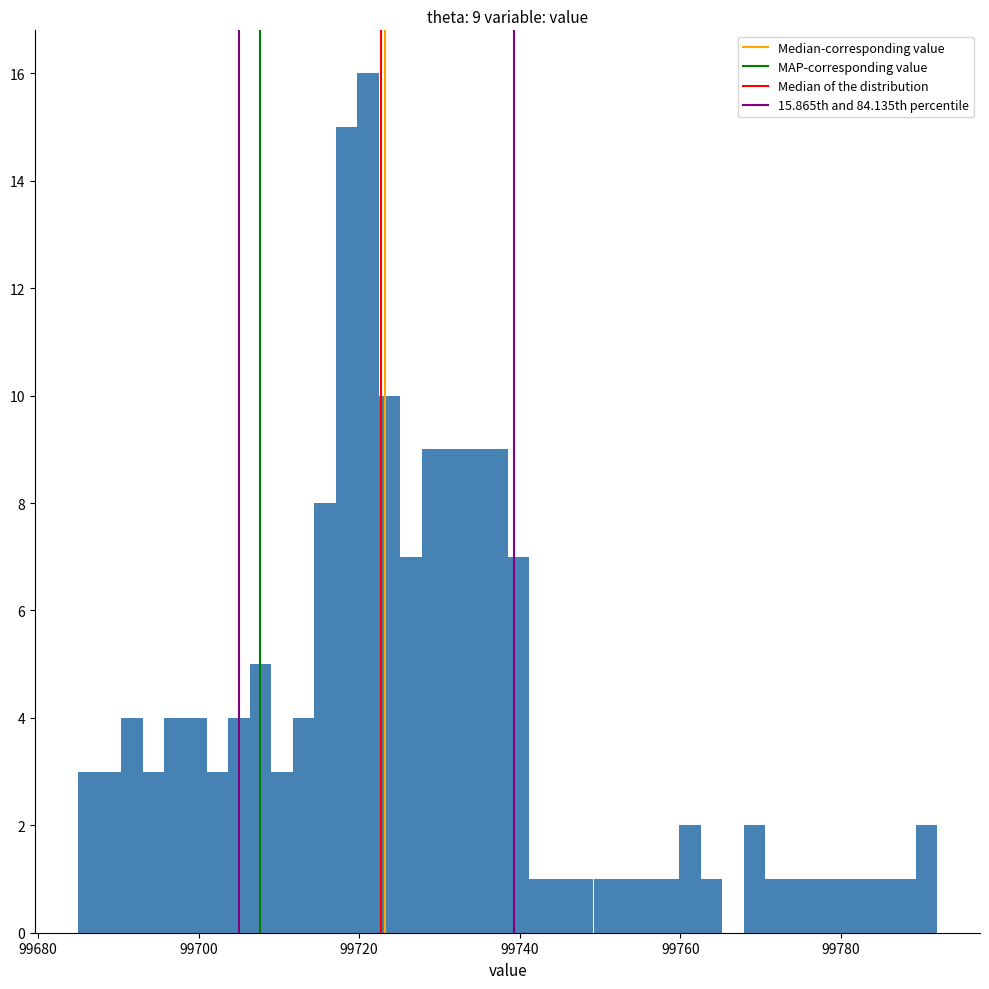

Read against the x-axis, roughly where is the centre of the tallest bar?

99722